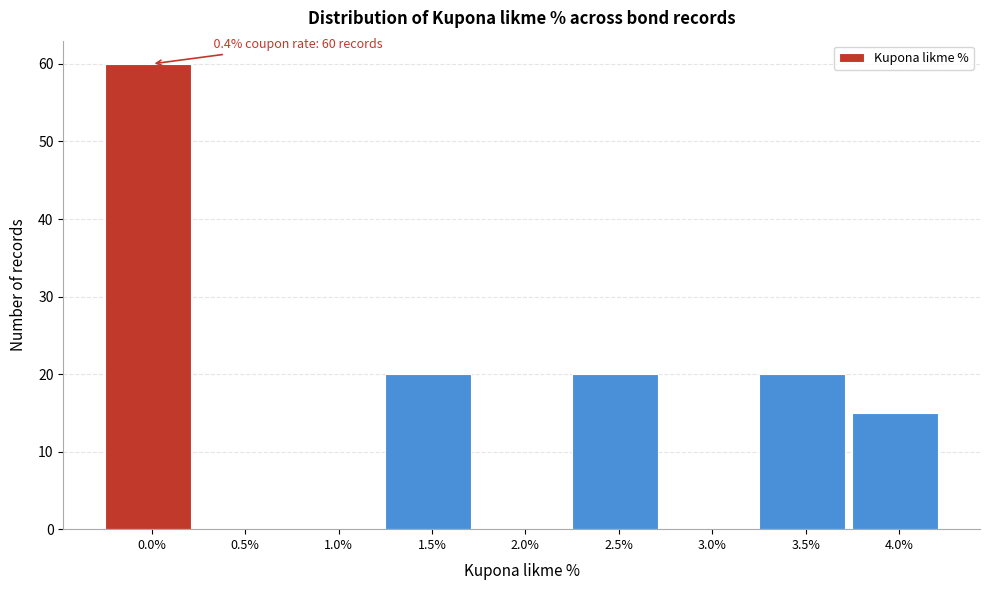

Reading right to left, what are all the values shown in this chart?

4.0%=15	3.5%=20	3.0%=0	2.5%=20	2.0%=0	1.5%=20	1.0%=0	0.5%=0	0.0%=60